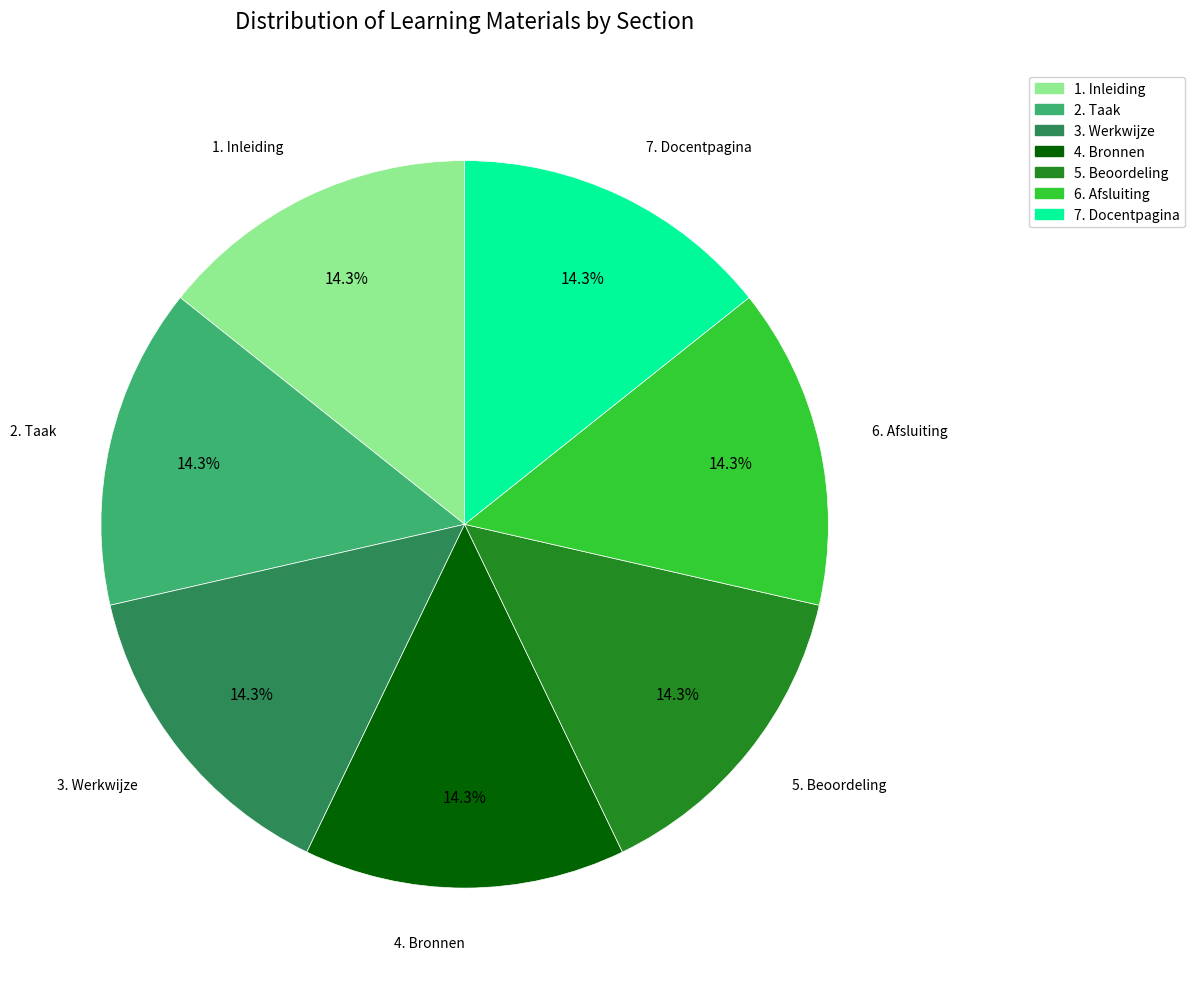

How many segments does this pie chart have?

7